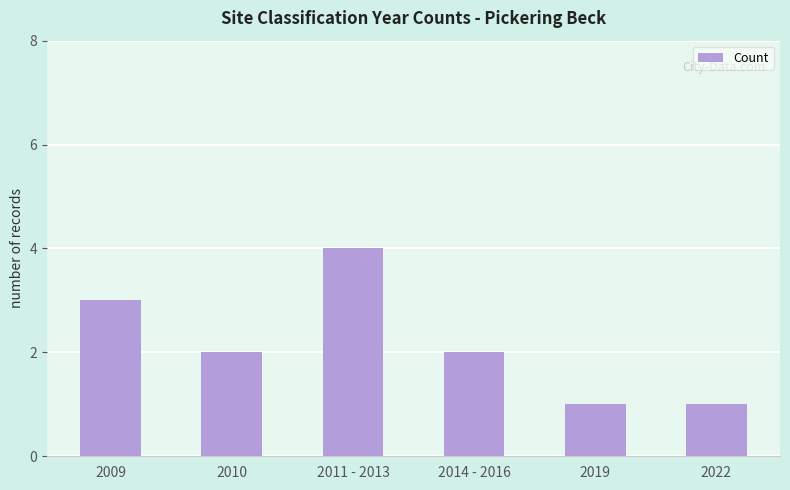

Count the values in the range 1 to 3.

5